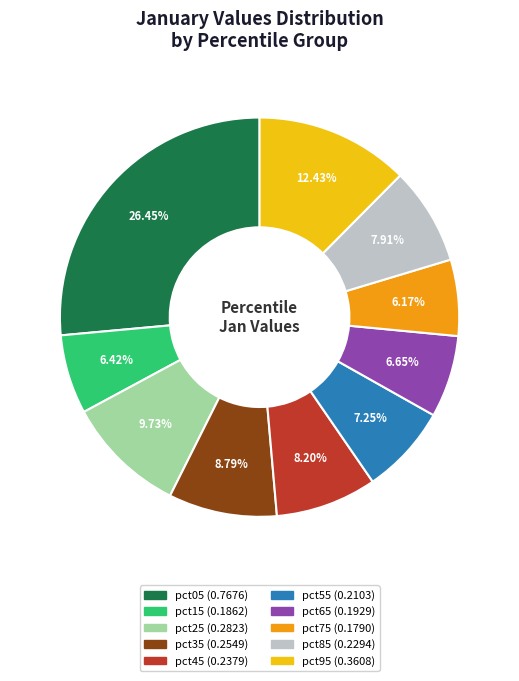

Which has a higher value, pct05 or pct55?

pct05